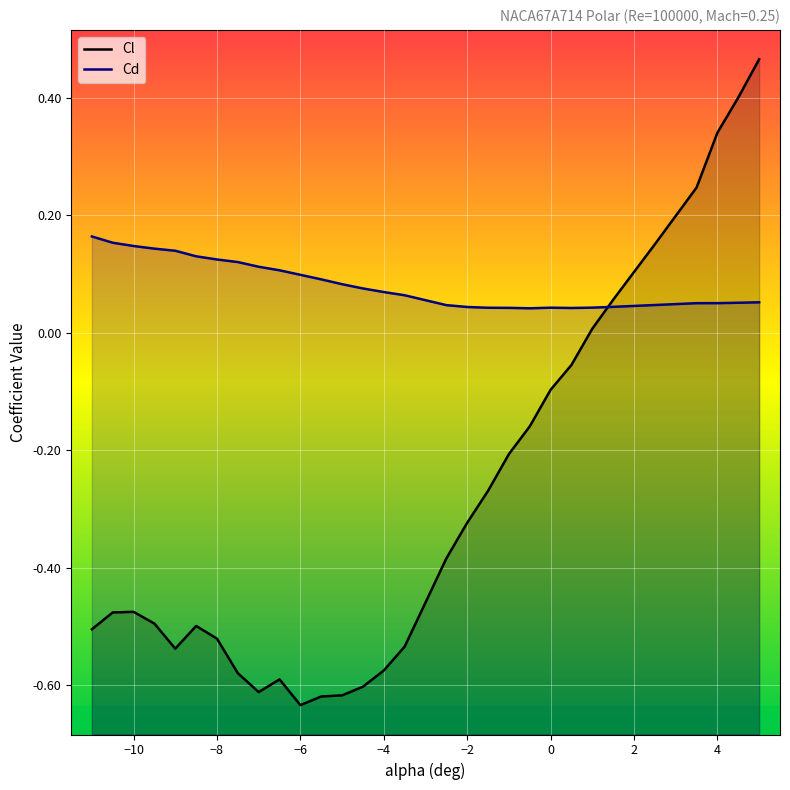

What are all the series names shown in the legend?

Cl, Cd